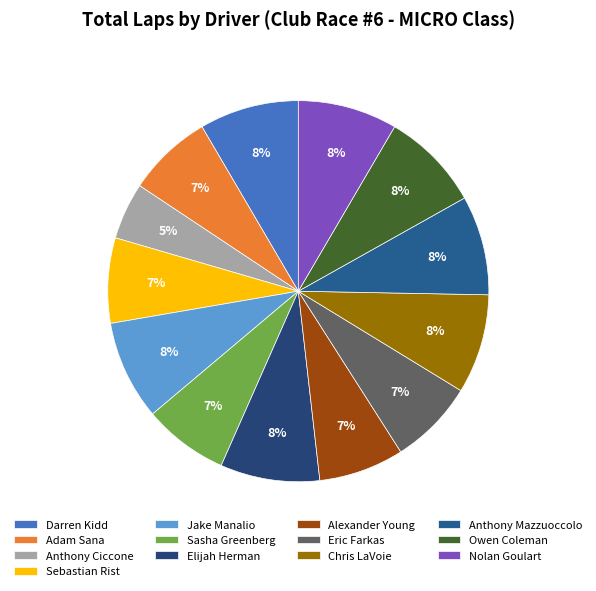

To the nearest percent, what percentage of the pie is Nolan Goulart?

8%